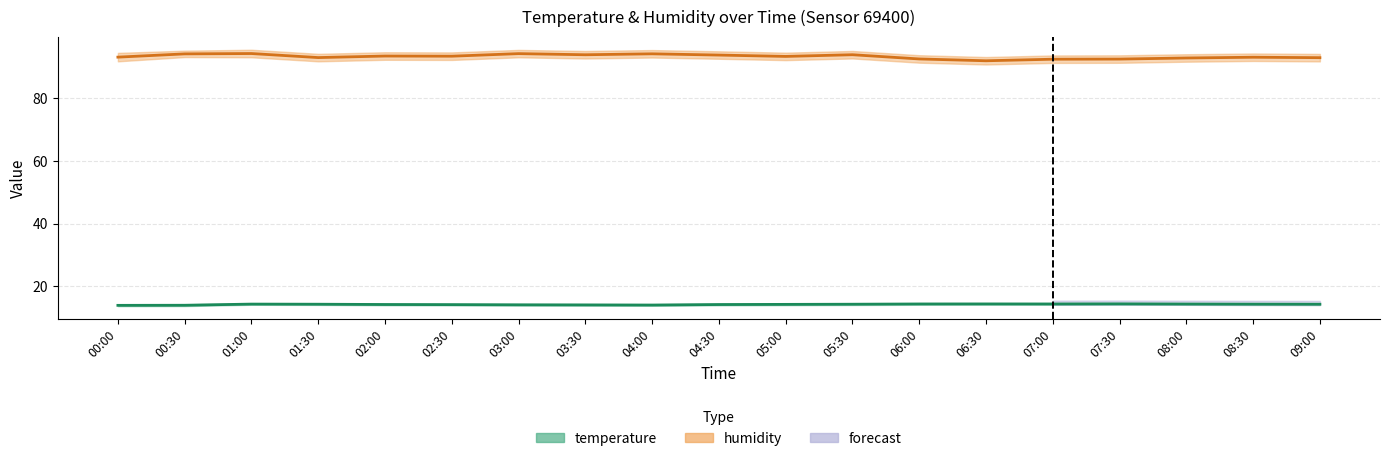

In temperature_lower, how many points are higher than both neighbors (excluding endpoints)?

3